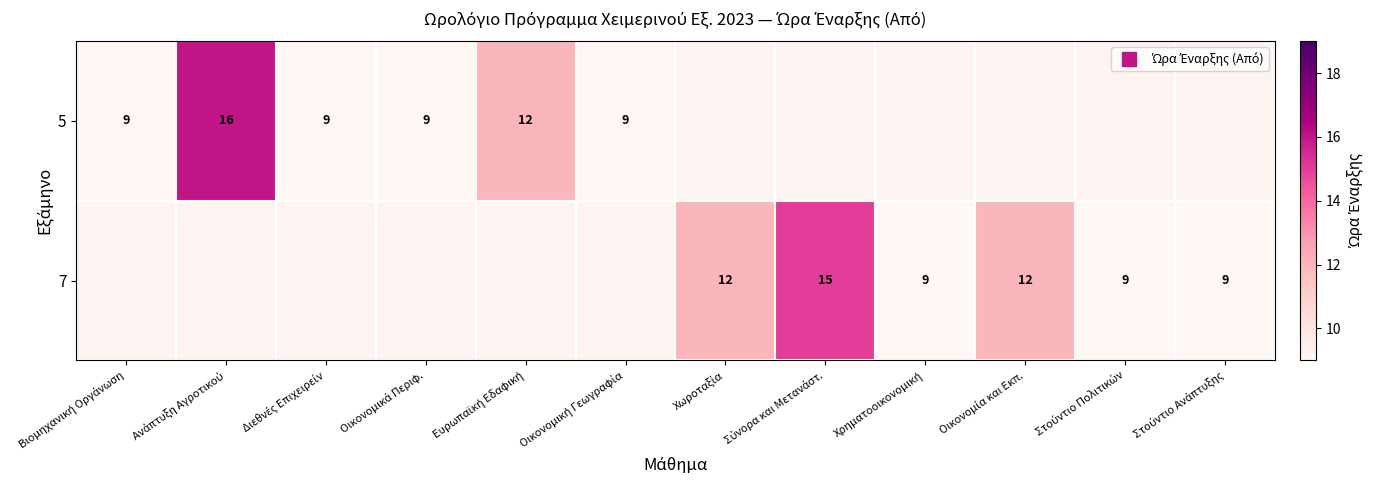

What is the highest value of the 5 series?

16.0